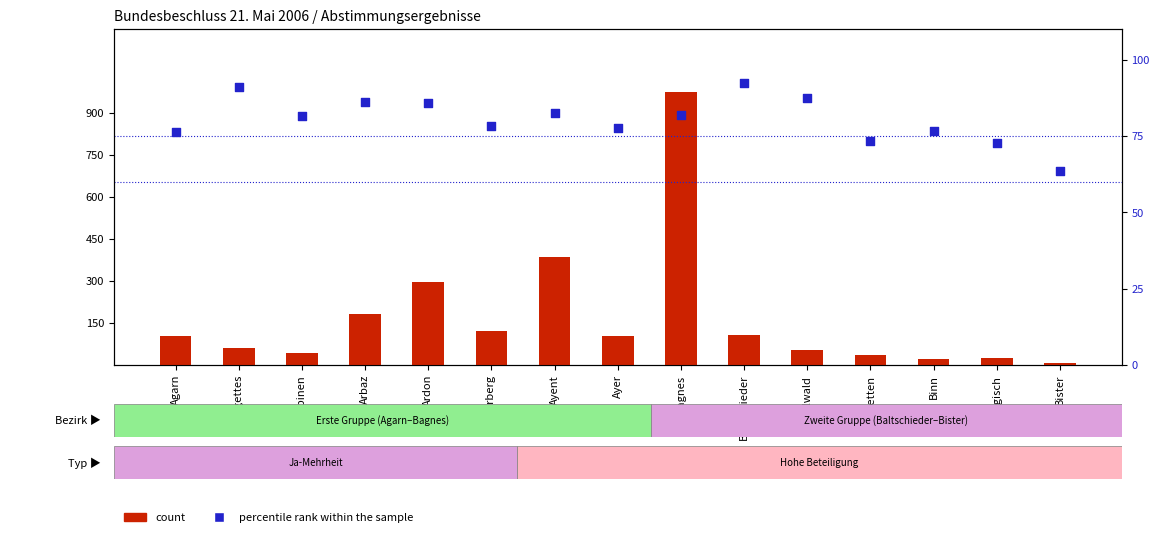

At how many categories does at least one series exceed 613?

1